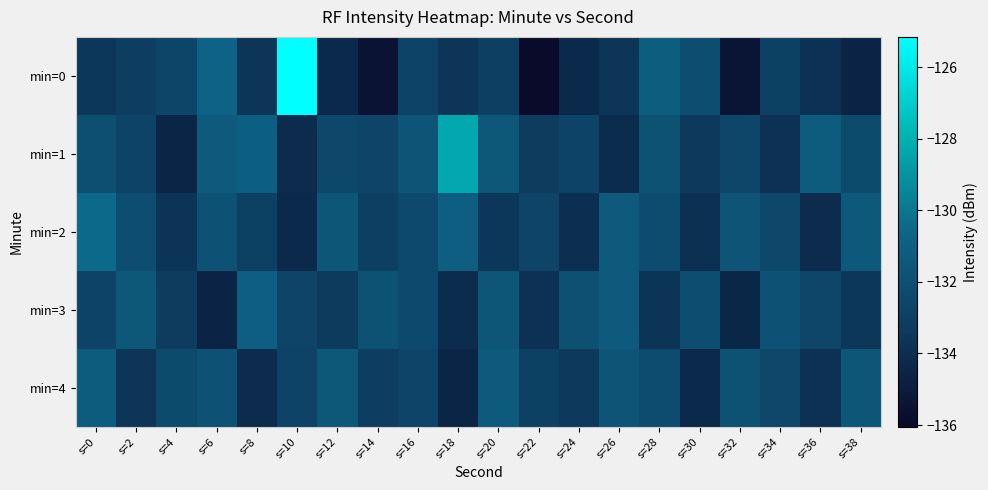

Reading right to left, extract all data points from this chart.

min=0: s=38=-134.6	s=36=-133.8	s=34=-132.9	s=32=-135.4	s=30=-132.1	s=28=-131.1	s=26=-133.6	s=24=-134.3	s=22=-136.0	s=20=-133.0	s=18=-133.6	s=16=-132.8	s=14=-135.5	s=12=-134.3	s=10=-125.2	s=8=-133.6	s=6=-130.8	s=4=-132.7	s=2=-133.1	s=0=-133.5
min=1: s=38=-132.3	s=36=-131.2	s=34=-133.8	s=32=-132.6	s=30=-133.4	s=28=-131.9	s=26=-134.1	s=24=-132.8	s=22=-133.2	s=20=-131.5	s=18=-128.3	s=16=-131.7	s=14=-132.7	s=12=-132.4	s=10=-134.2	s=8=-131.0	s=6=-131.3	s=4=-134.5	s=2=-132.8	s=0=-132.0
min=2: s=38=-131.4	s=36=-134.2	s=34=-132.5	s=32=-131.7	s=30=-133.9	s=28=-132.2	s=26=-131.3	s=24=-134.0	s=22=-132.7	s=20=-133.5	s=18=-131.1	s=16=-132.4	s=14=-133.0	s=12=-131.6	s=10=-134.3	s=8=-132.9	s=6=-131.8	s=4=-133.7	s=2=-132.1	s=0=-130.5
min=3: s=38=-133.5	s=36=-132.6	s=34=-131.8	s=32=-134.4	s=30=-132.1	s=28=-133.7	s=26=-131.3	s=24=-132.0	s=22=-133.8	s=20=-131.6	s=18=-134.1	s=16=-132.4	s=14=-131.9	s=12=-133.3	s=10=-132.7	s=8=-131.1	s=6=-134.6	s=4=-133.2	s=2=-131.5	s=0=-132.8
min=4: s=38=-131.6	s=36=-133.8	s=34=-132.5	s=32=-131.9	s=30=-134.3	s=28=-132.2	s=26=-131.7	s=24=-133.4	s=22=-132.9	s=20=-131.3	s=18=-134.5	s=16=-132.7	s=14=-133.1	s=12=-131.5	s=10=-132.8	s=8=-134.2	s=6=-131.8	s=4=-132.3	s=2=-133.6	s=0=-131.2